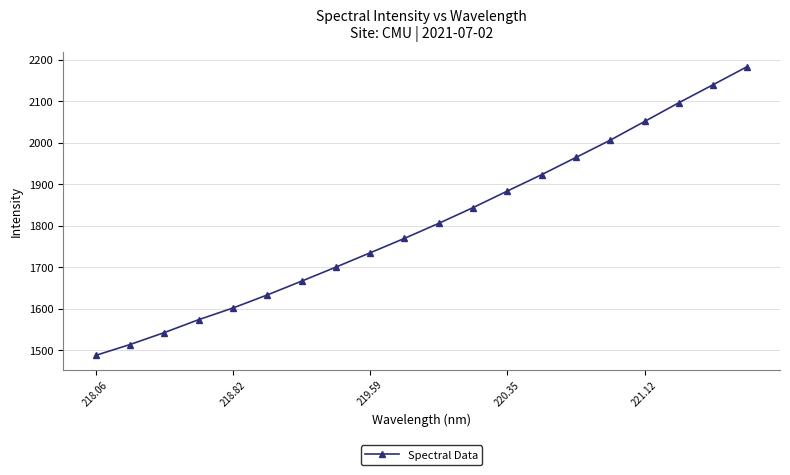

True or false: there are more than 0 points higher than both neighbors.

False